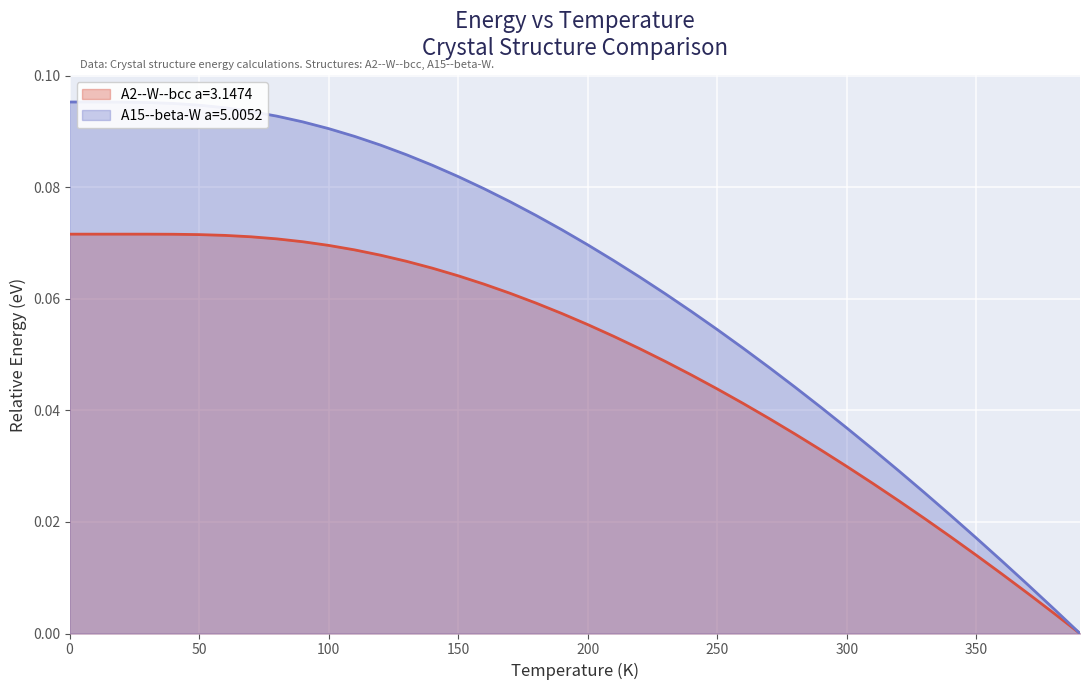

True or false: A2--W--bcc a=3.1474 and A15--beta-W a=5.0052 intersect in this chart.

False